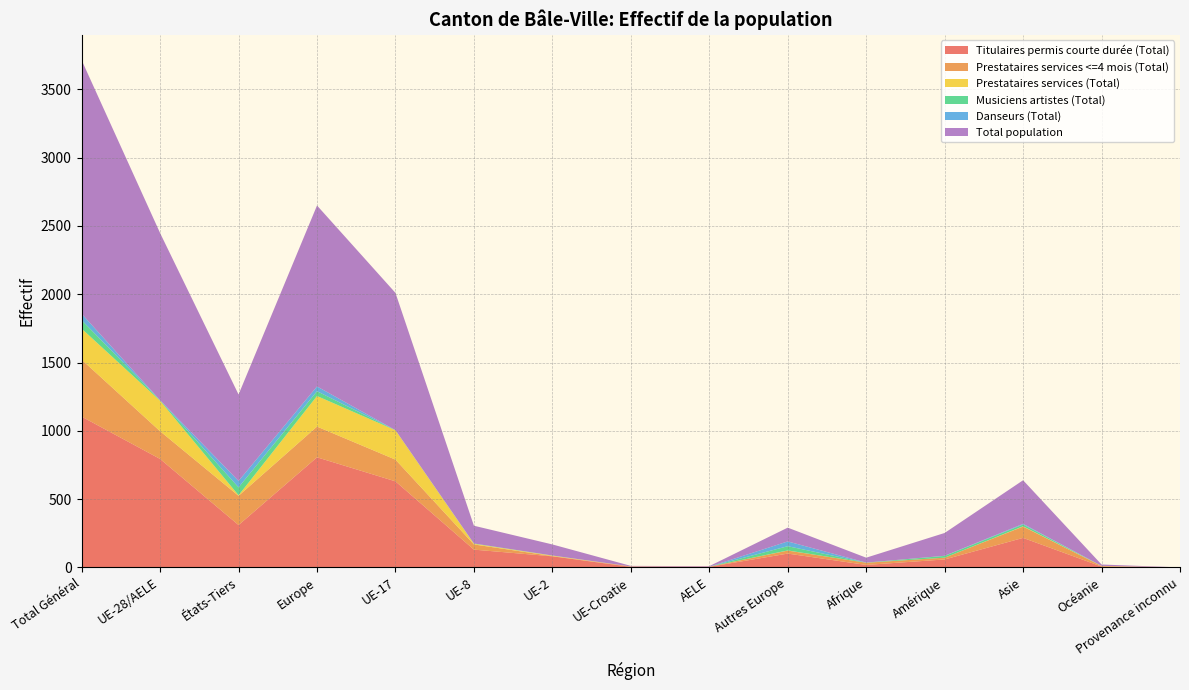

Reading left to right, what are all the values shown in this chart?

Titulaires permis courte durée (Total): 1104	794	310	806	630	130	81	4	4	101	18	58	216	6	0
Prestataires services <=4 mois (Total): 417	203	214	225	159	38	2	3	1	22	16	13	83	4	0
Prestataires services (Total): 227	223	4	224	215	5	3	0	0	1	0	0	2	1	0
Musiciens artistes (Total): 62	4	58	35	1	2	1	0	0	31	1	13	13	0	0
Danseurs (Total): 47	0	47	35	0	0	0	0	0	35	0	1	5	0	0
Total population: 1857	1224	633	1325	1005	130	81	4	4	101	36	167	319	10	0